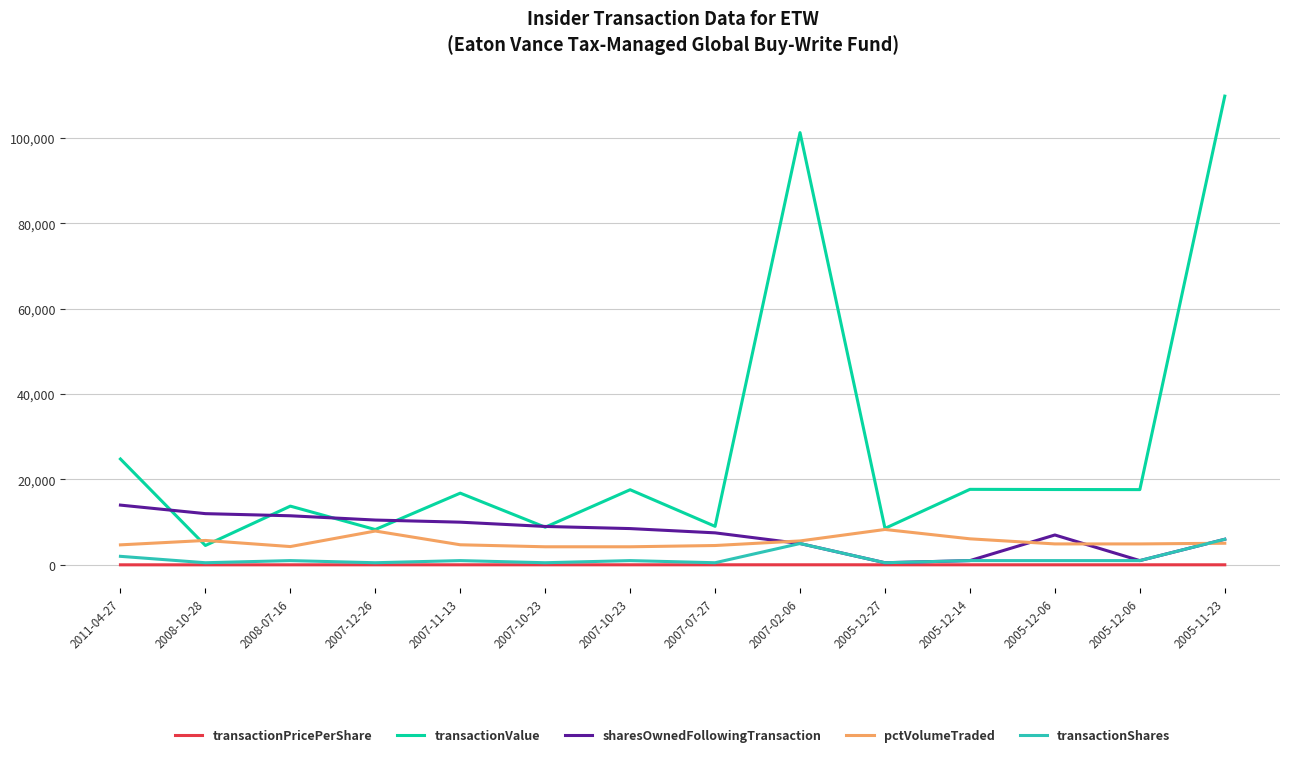

How many lines are shown in the chart?

5